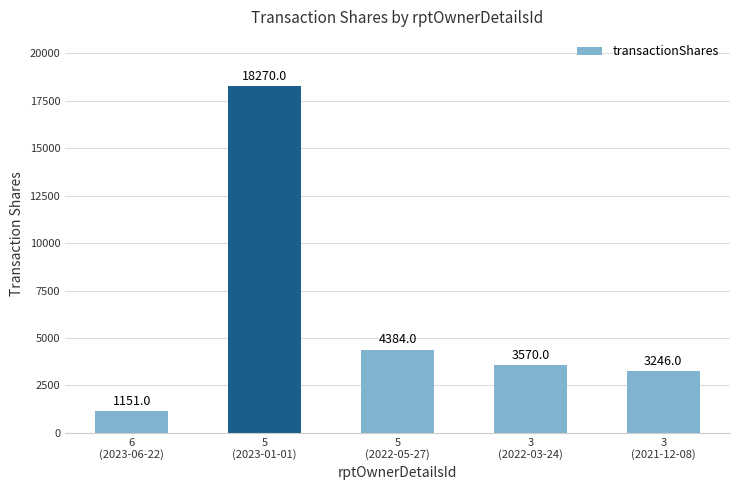

What is the approximate value at 5
(2023-01-01), to the nearest 100?

18300